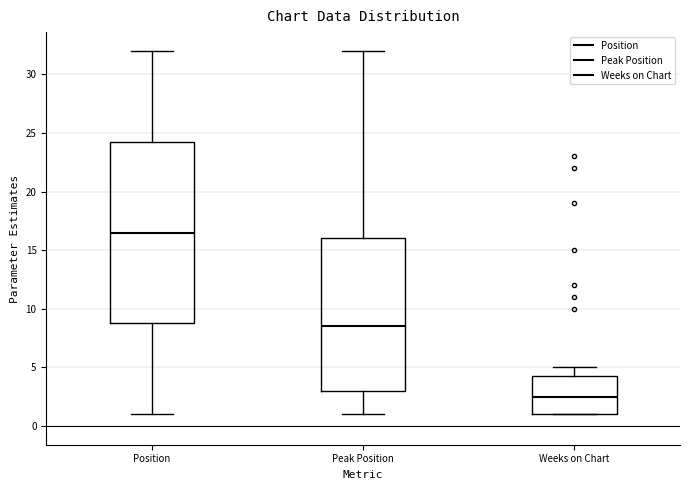

Reading left to right, transcribe this box plot: for each box, give where its median line is, the range the box spans, and where its two whiskers end, as read against the y-axis. The values are not printed on the chart, so give them approximately, as read against the axis.

Position: median 16.5, box 9.0 to 24.5, whiskers 1.0 to 32.0
Peak Position: median 8.5, box 3.0 to 16.0, whiskers 1.0 to 32.0
Weeks on Chart: median 2.5, box 1.0 to 4.5, whiskers 1.0 to 5.0